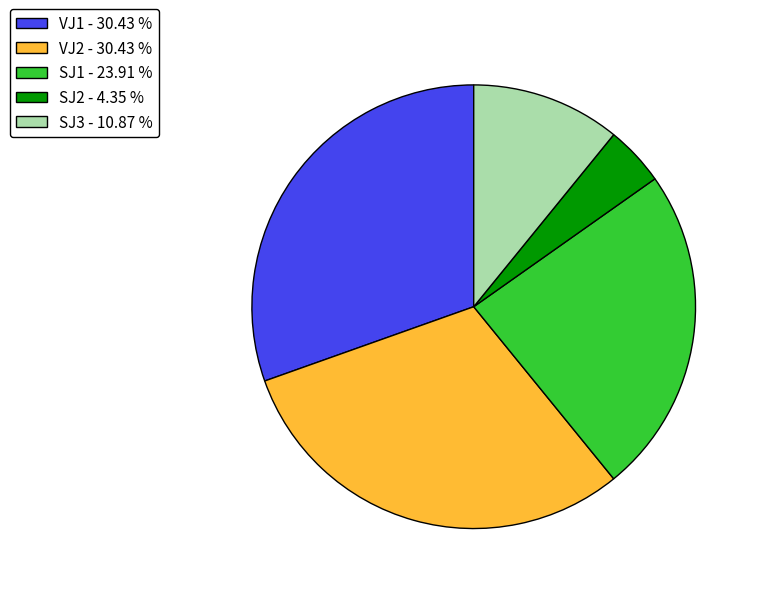

Combined, do VJ2 - 30.43 % and SJ1 - 23.91 % account for over 50%?

Yes